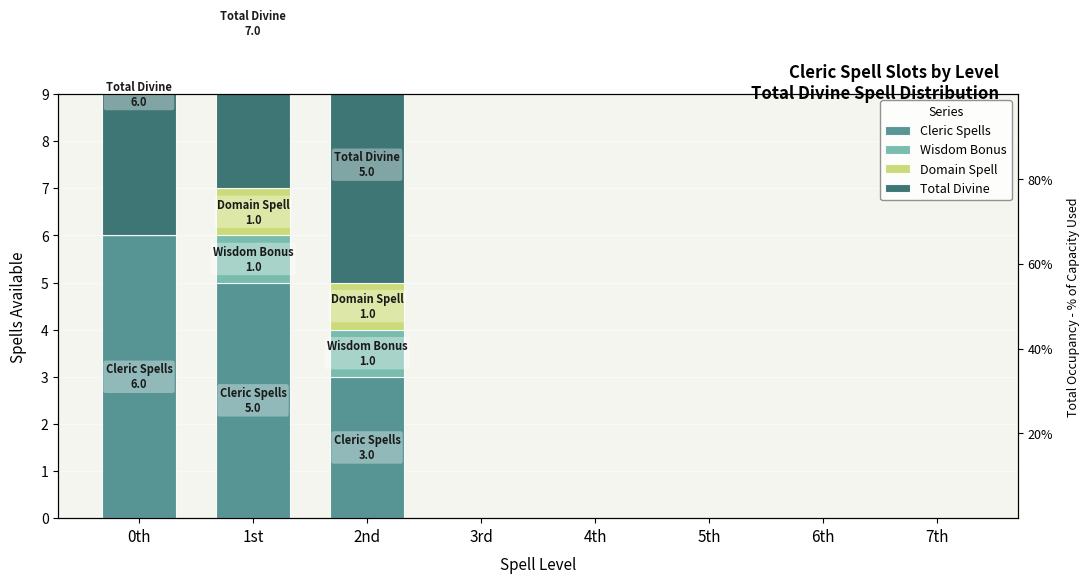

Is the value of Total Divine at 1st greater than the value of Domain Spell at 1st?

Yes